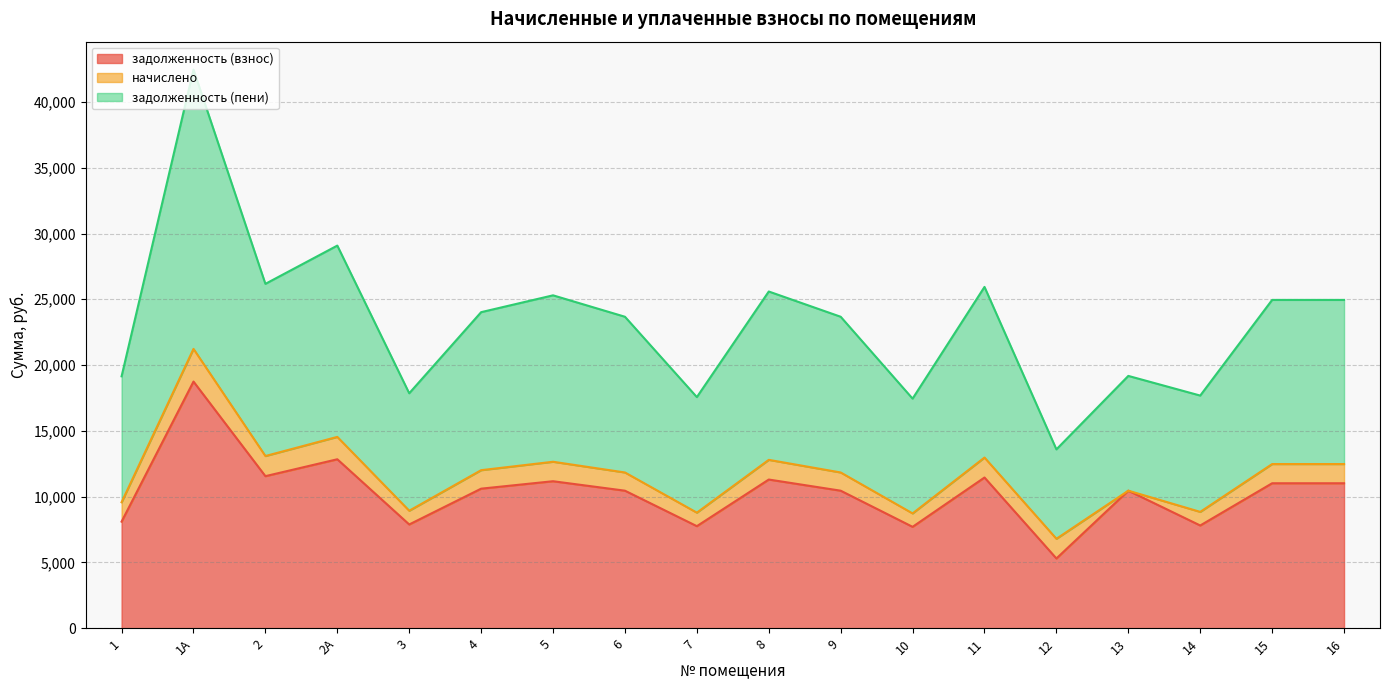

Where is the first local minimum for задолженность (пени)?

2